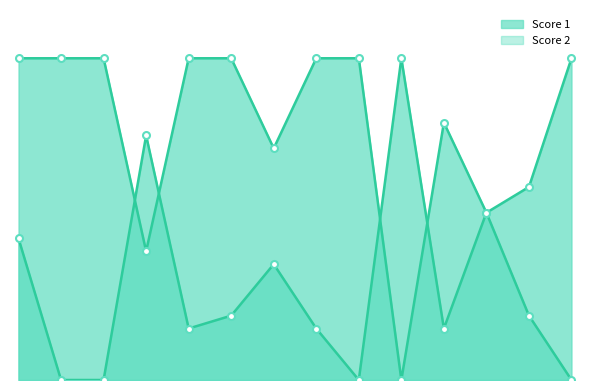

Is the value of Score 2 at 10 greater than the value of Score 1 at 4?

Yes